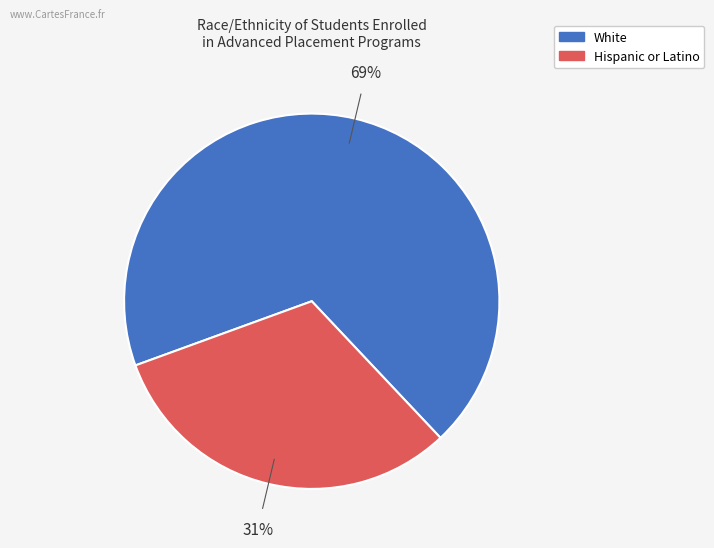

Is there any slice that represents more than half of the pie?

Yes